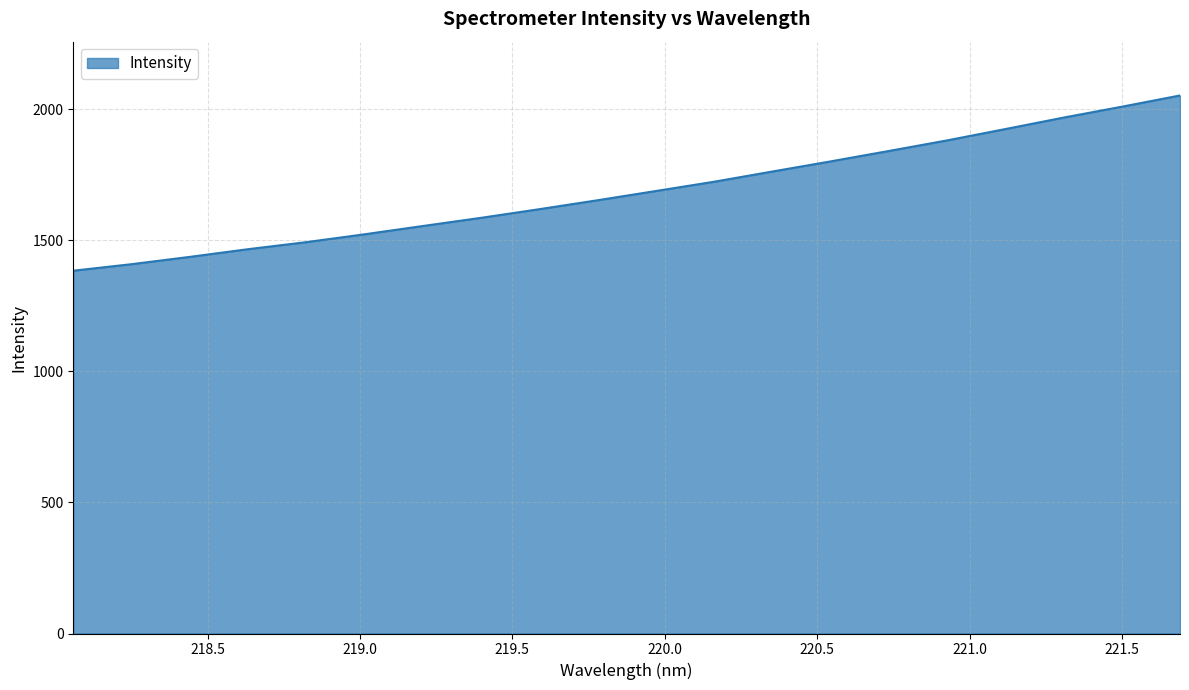

True or false: there are more than 2 points higher than both neighbors.

False